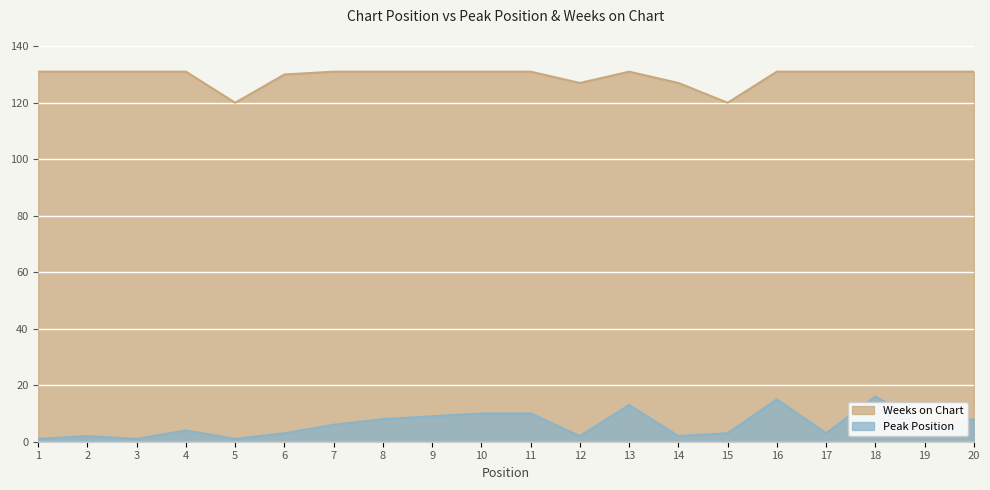

What is the spread (max minus min) of values at 14?

125